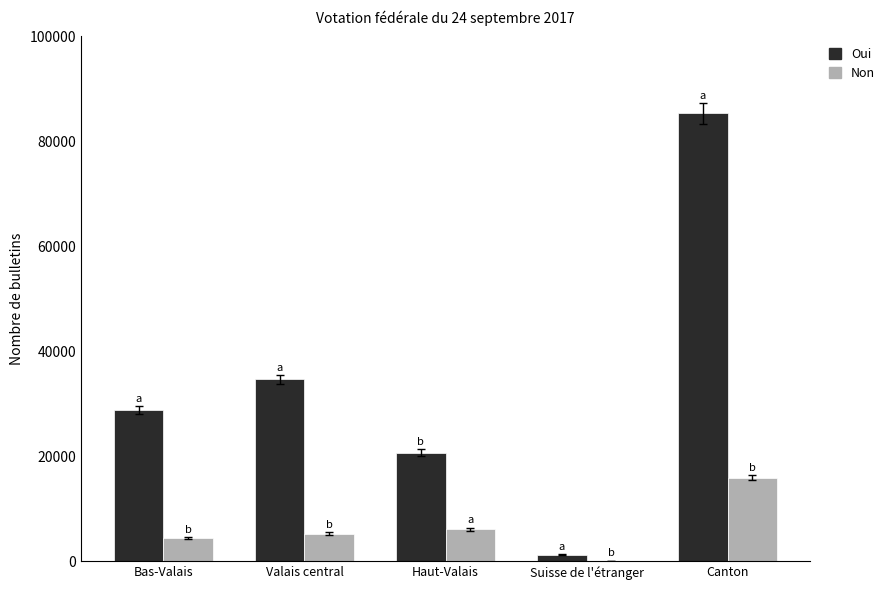

Which series has the largest total across all categories?

Oui